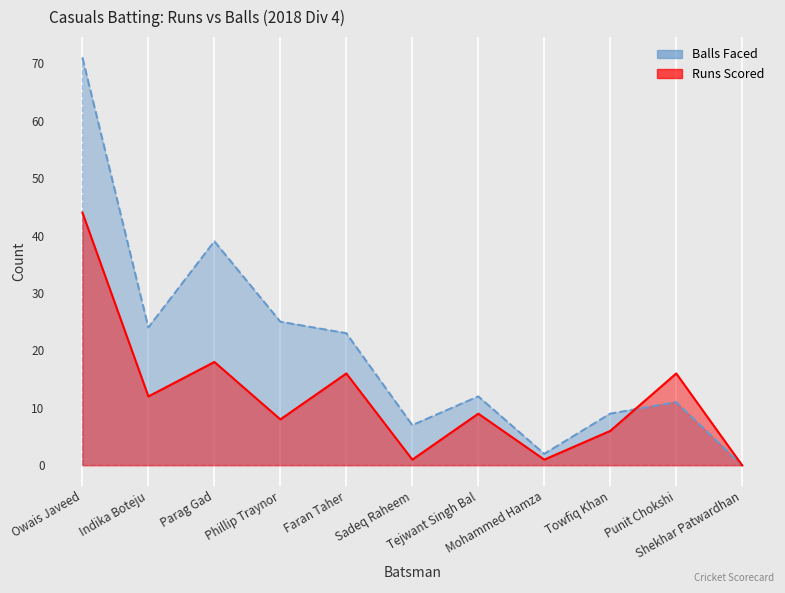

Where do Casuals Batting Balls and Casuals Batting Runs first cross each other?

Towfiq Khan and Punit Chokshi